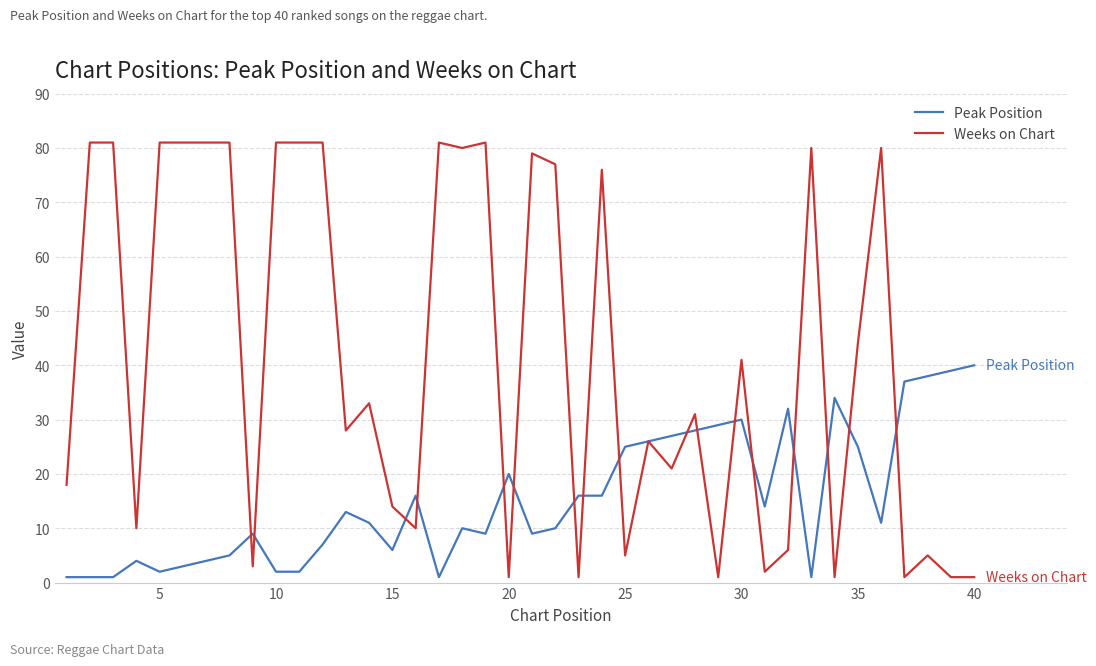

List the series in order of their peak value, highest first.

Weeks on Chart, Peak Position